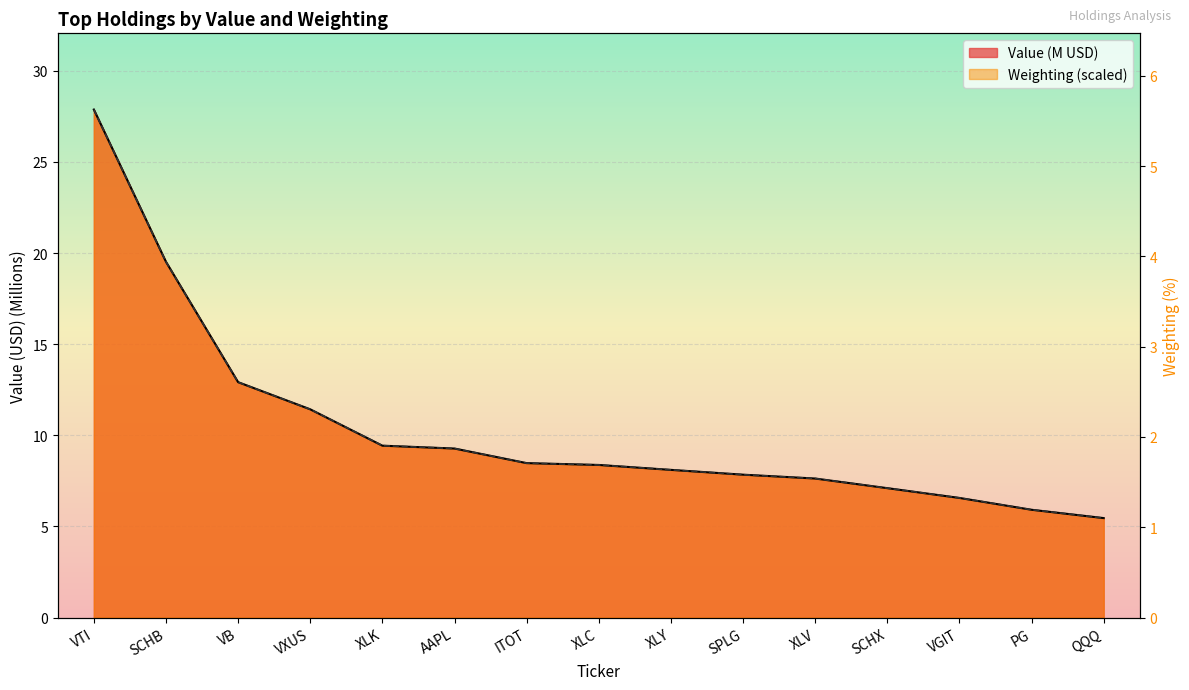

What is the sum of the Value values at AAPL and SPLG?

17.1